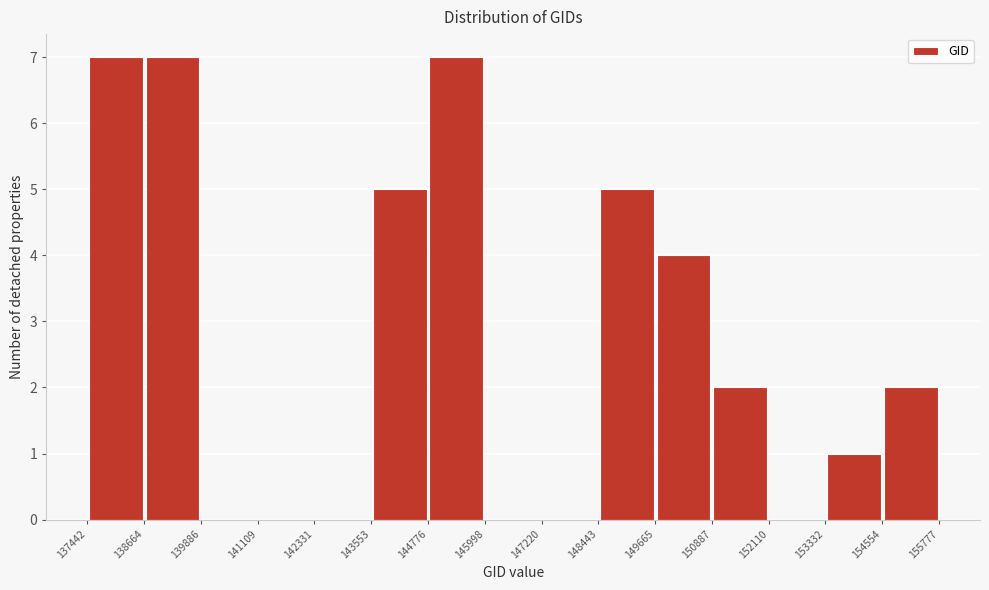

How tall is the bar that spans 143553 to 144776 on the x-axis? The values are not printed on the chart, so give them approximately, as read against the axis.

5